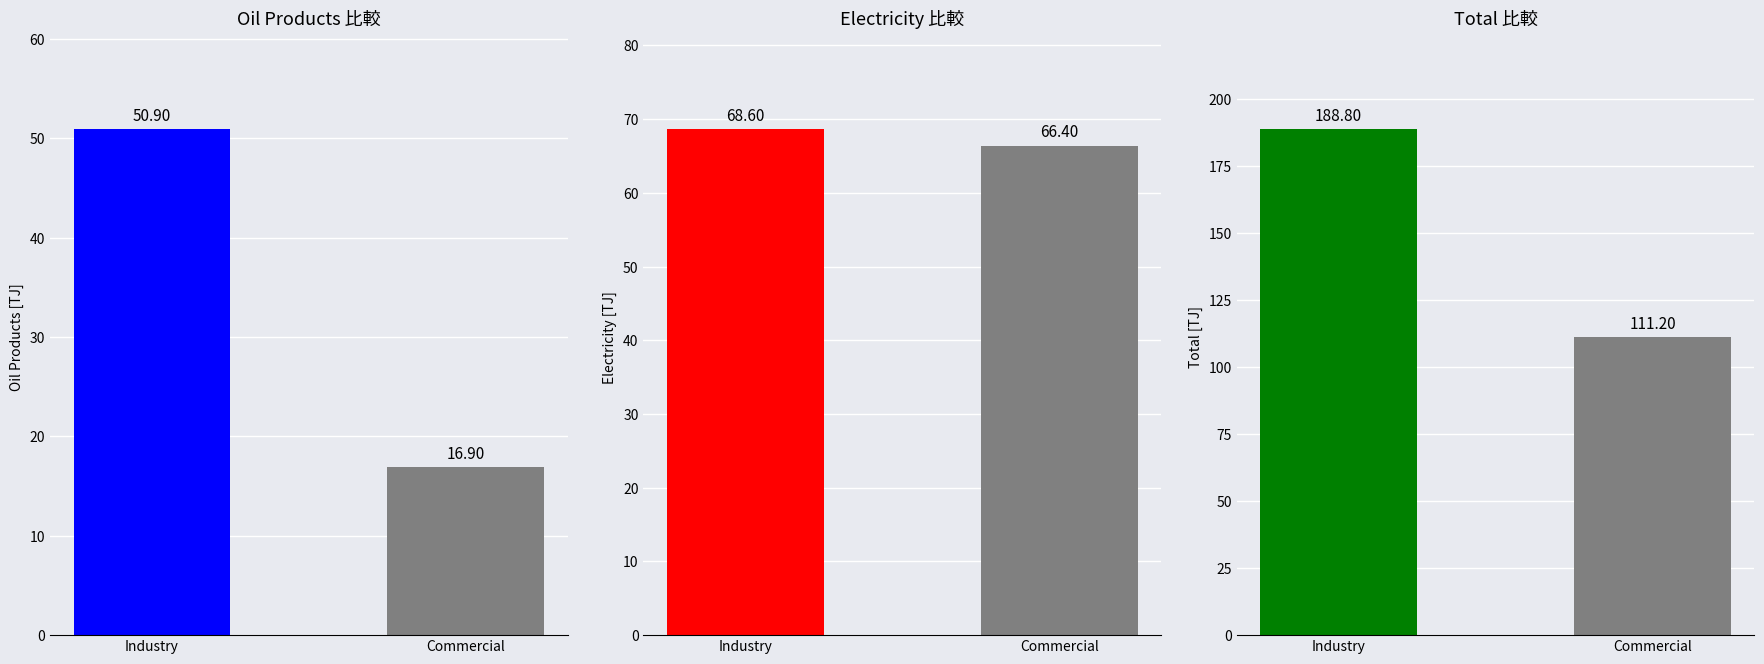

How many groups of bars are there?

2